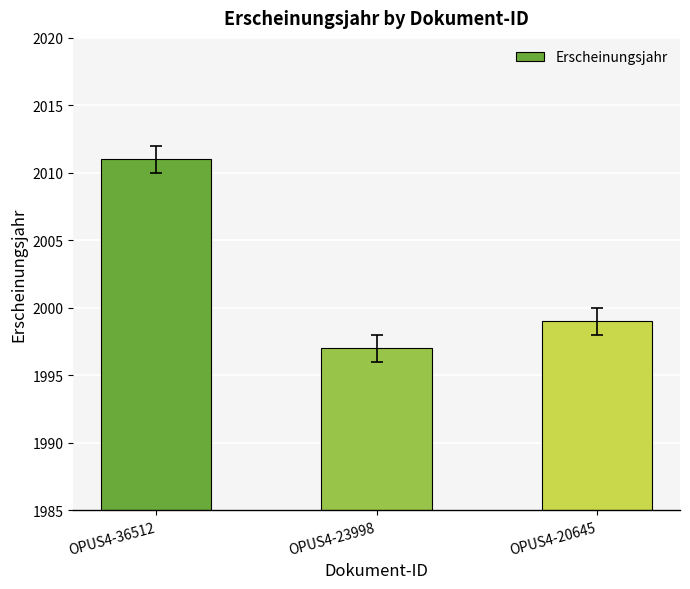

Reading left to right, extract all data points from this chart.

OPUS4-36512=2011	OPUS4-23998=1997	OPUS4-20645=1999